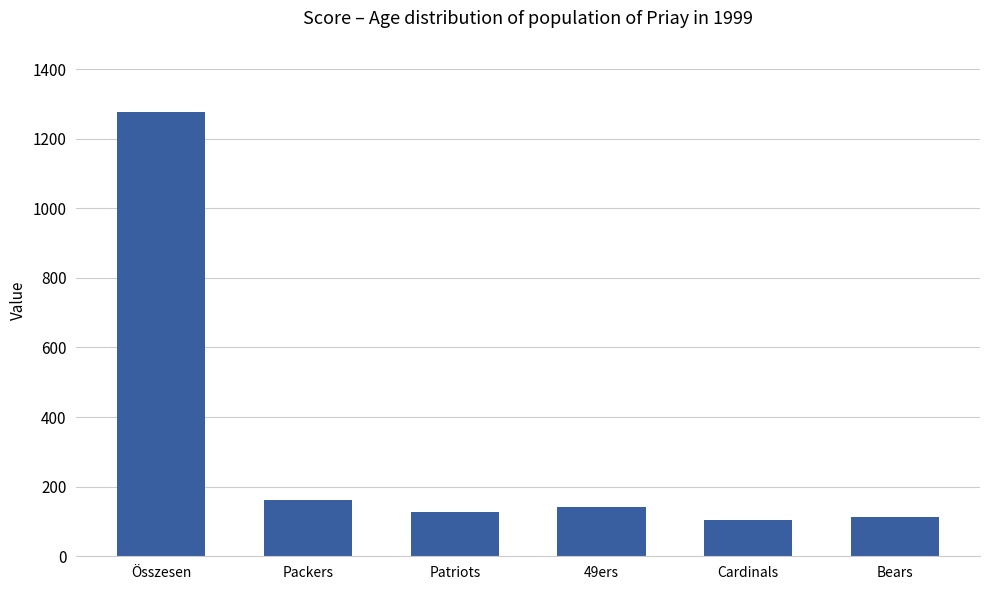

Which label corresponds to the largest value in the chart?

Összesen